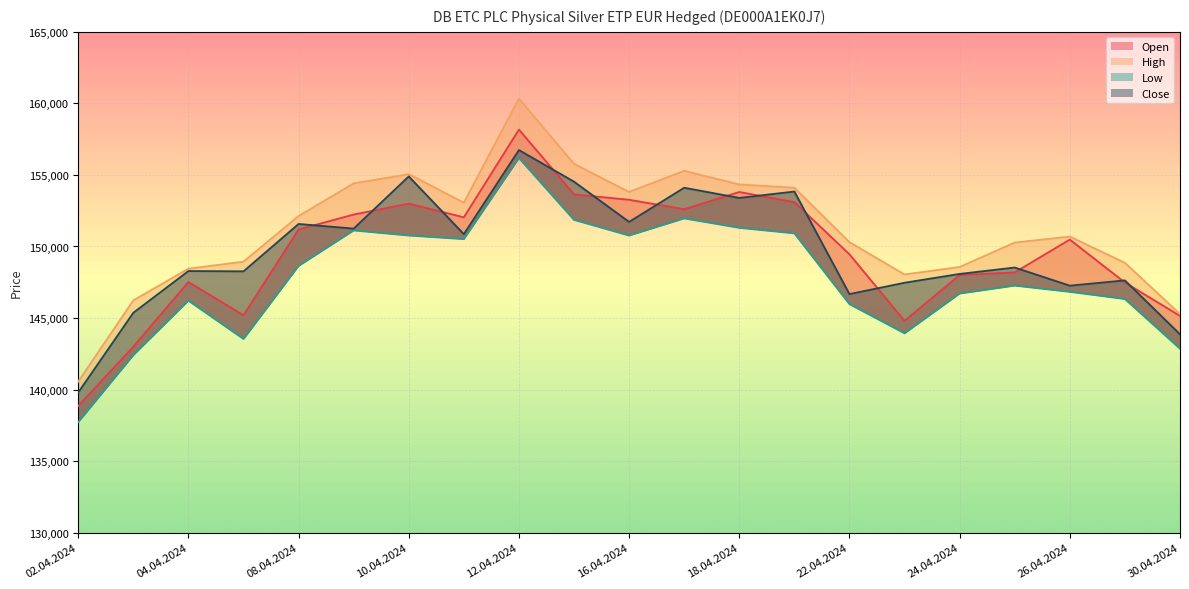

Does the chart display data point markers on the line(s)?

No